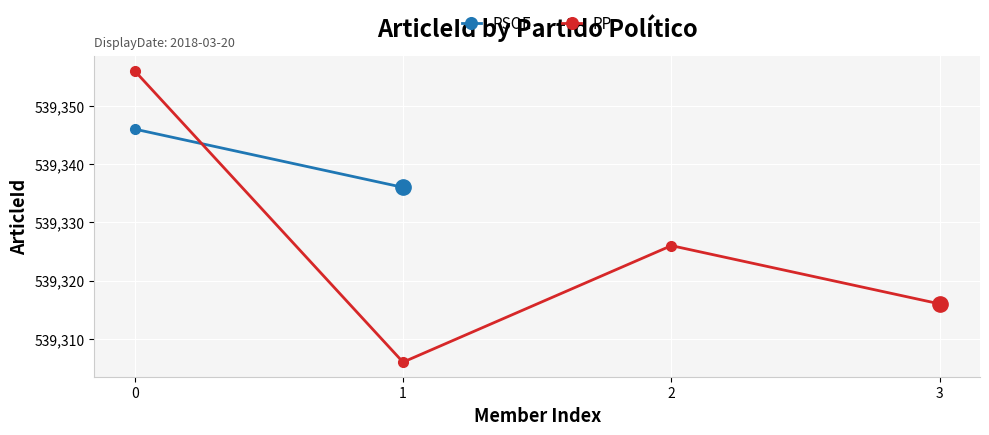

How many interior local peaks does the PP series have?

1